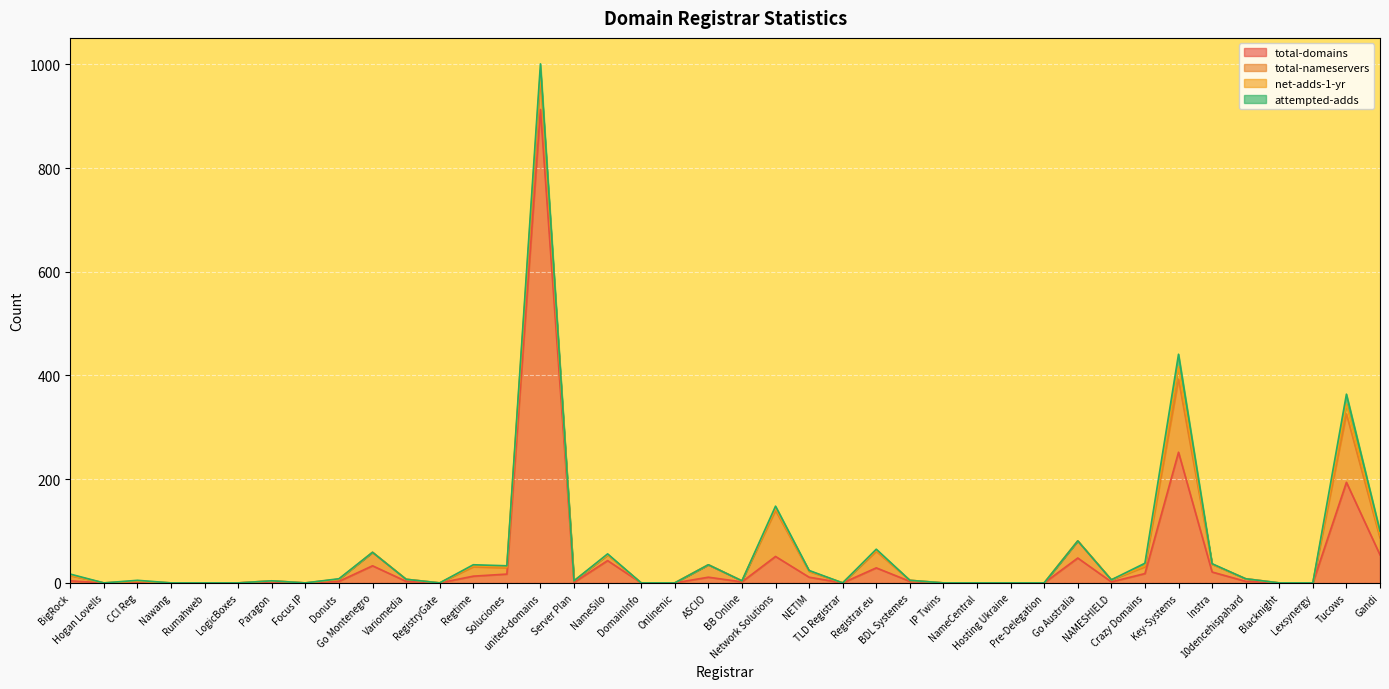

Reading left to right, list all the values displayed in this chart.

total-domains: 4	0	1	0	0	0	2	0	3	33	3	0	13	17	913	1	43	0	0	11	2	51	11	0	29	3	0	0	0	0	48	2	18	252	21	3	0	0	194	54
total-nameservers: 10	0	2	0	0	0	2	0	4	26	4	0	18	12	62	3	11	0	0	24	2	89	11	0	32	2	0	0	0	0	33	4	13	141	15	5	0	0	132	33
net-adds-1-yr: 1	0	1	0	0	0	0	0	0	0	0	0	2	2	13	0	0	0	0	0	0	4	1	0	2	0	0	0	0	0	0	0	2	24	0	0	0	0	19	5
attempted-adds: 2	0	1	0	0	0	0	0	1	0	0	0	2	2	13	0	2	0	0	0	0	4	1	0	2	0	0	0	0	0	0	0	5	24	1	0	0	0	19	8